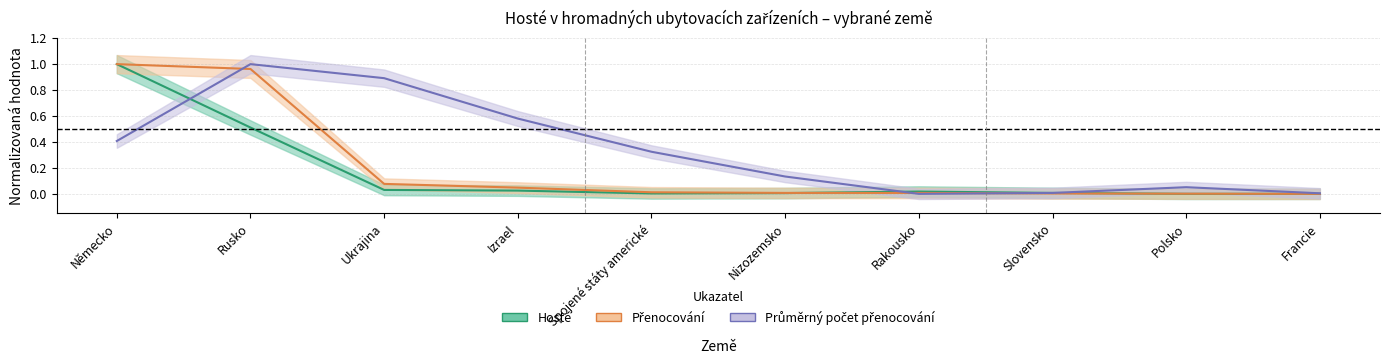

What is the difference between the maximum and minimum values in the Přenocování series?

1.0